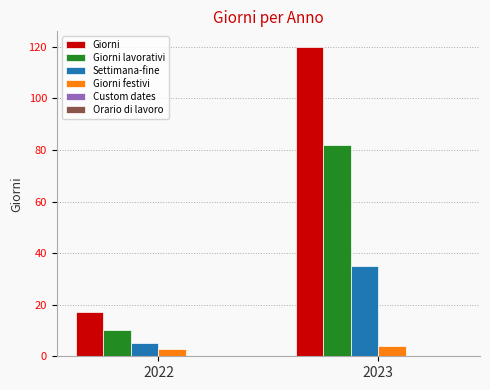

What is the minimum value shown in the chart?

3